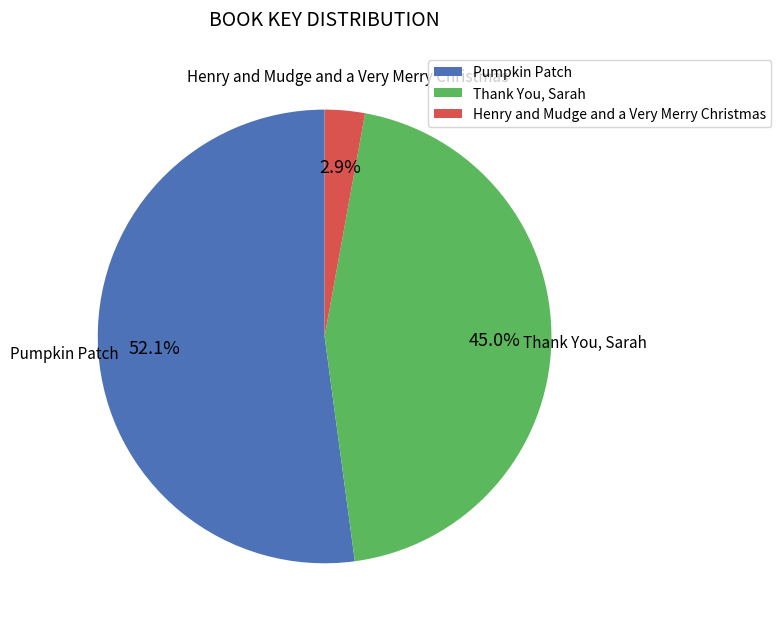

Count the number of slices in the pie.

3